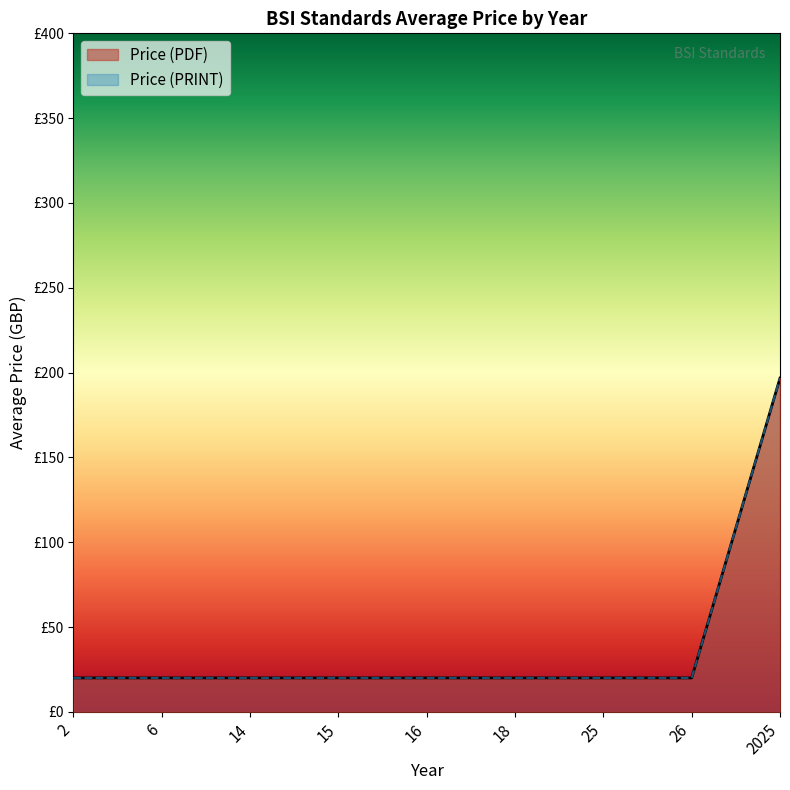

Which series has the largest total across all categories?

Price (PDF)